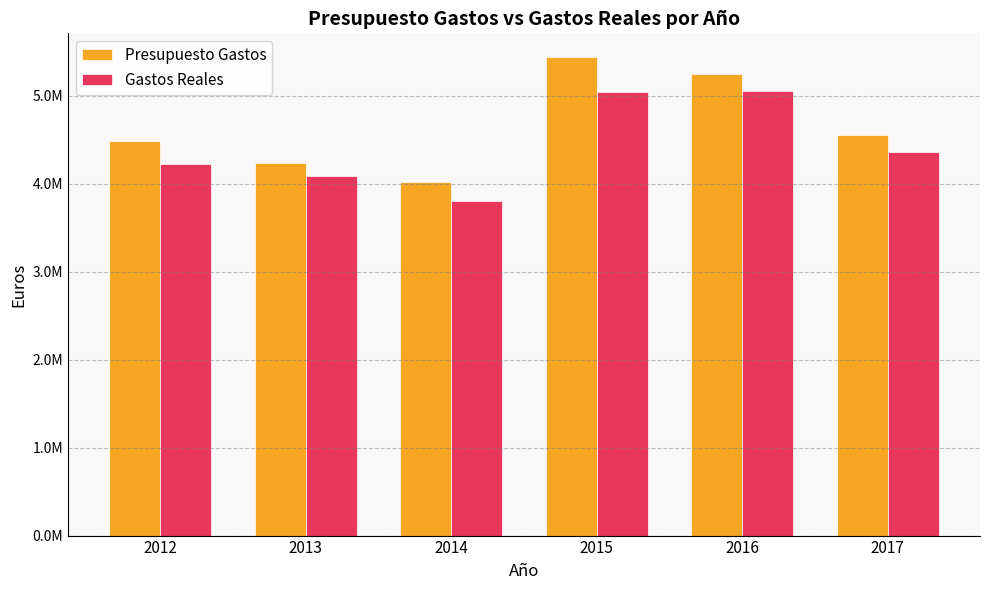

What are all the series names shown in the legend?

Presupuesto Gastos, Gastos Reales